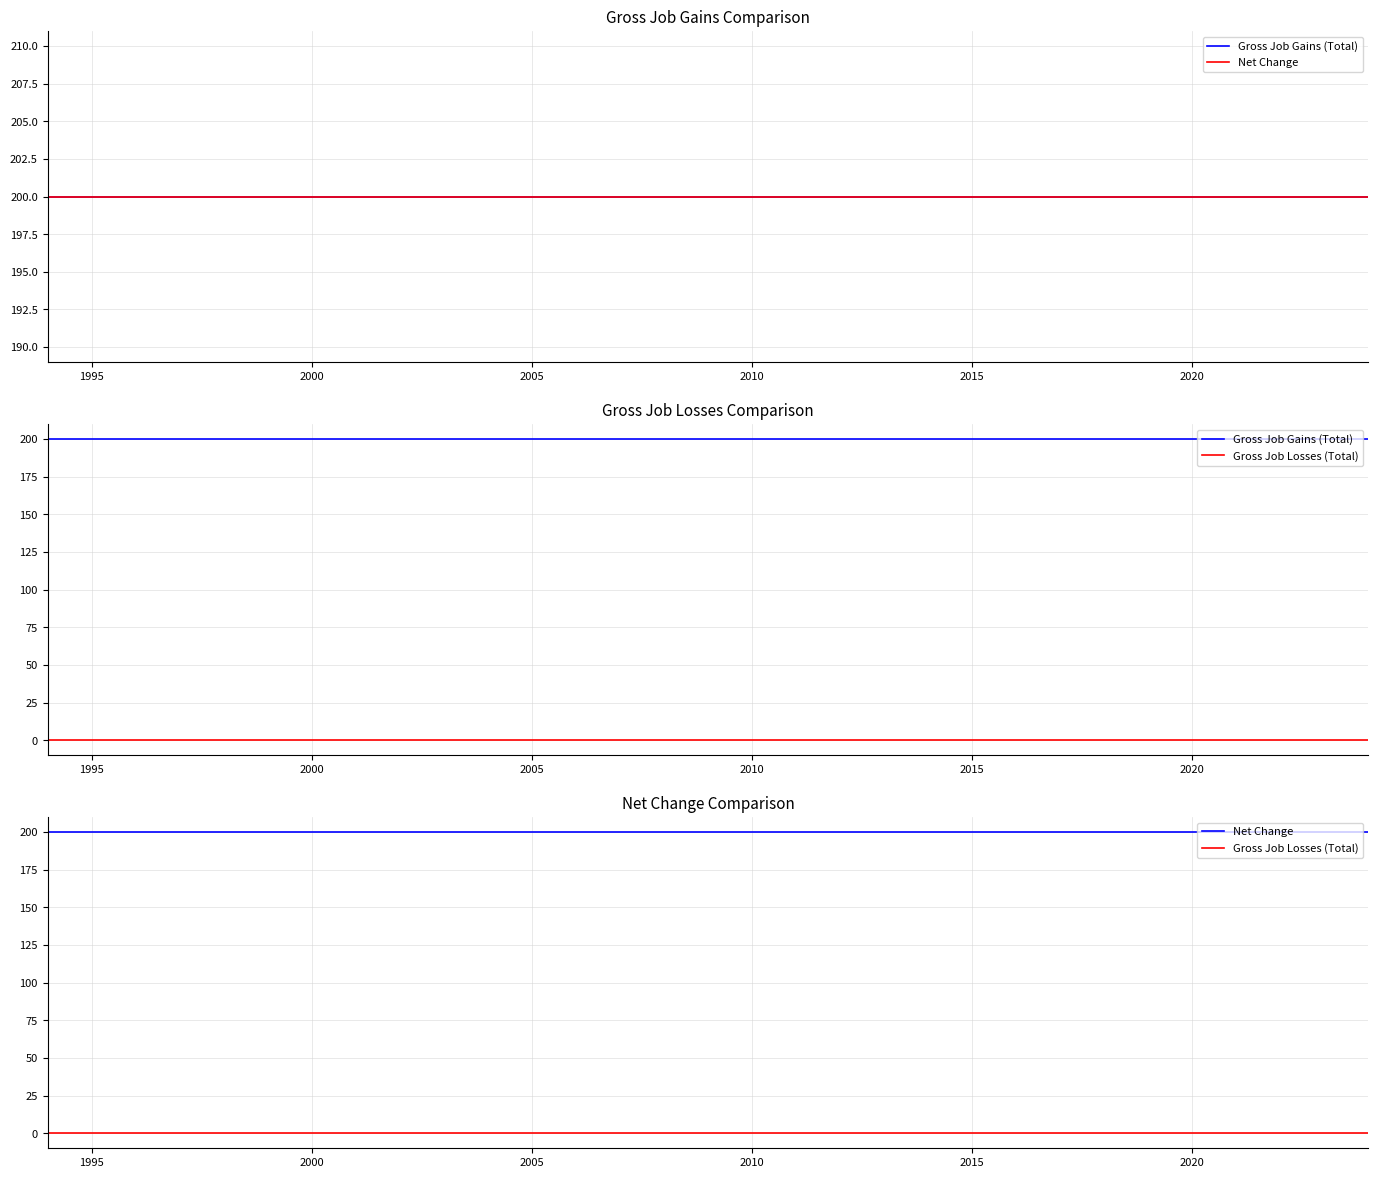

Is it true that Gross Job Gains (Total) equals 344 at 19?

False